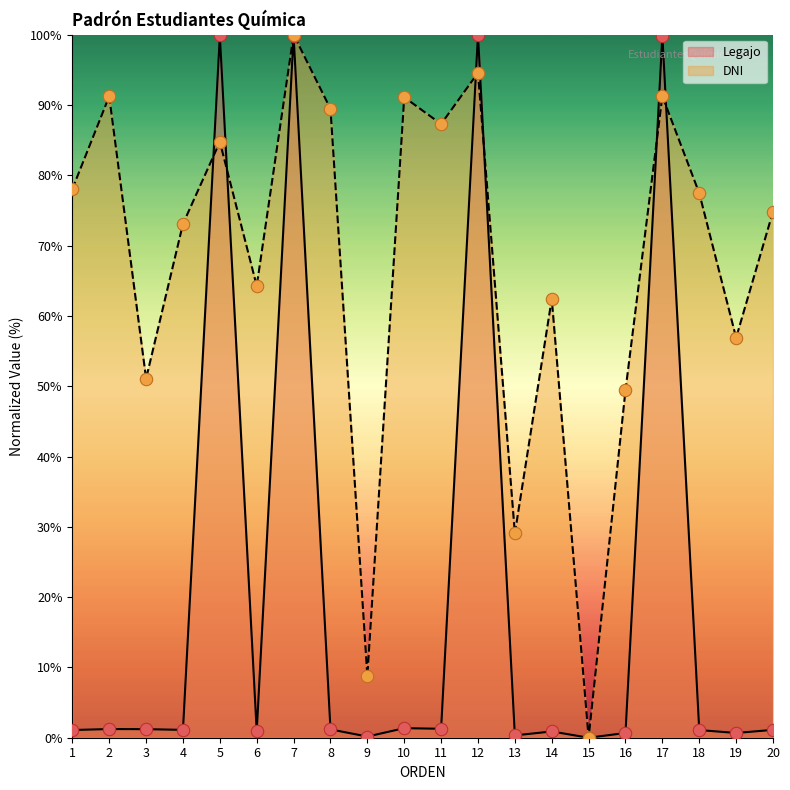

At how many categories does at least one series exceed 83?

8